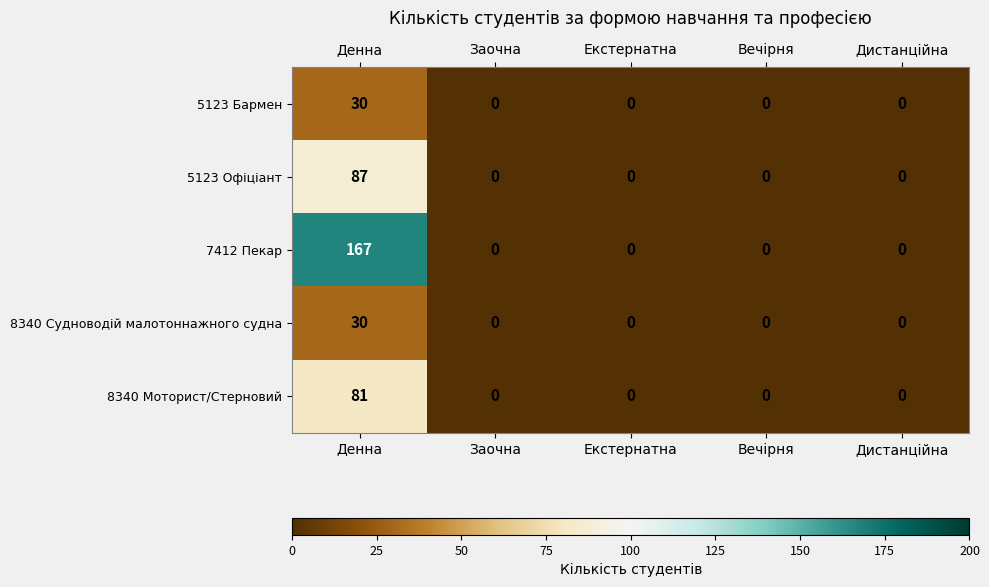

True or false: 5123 Бармен has a value of 14 at Вечірня.

False